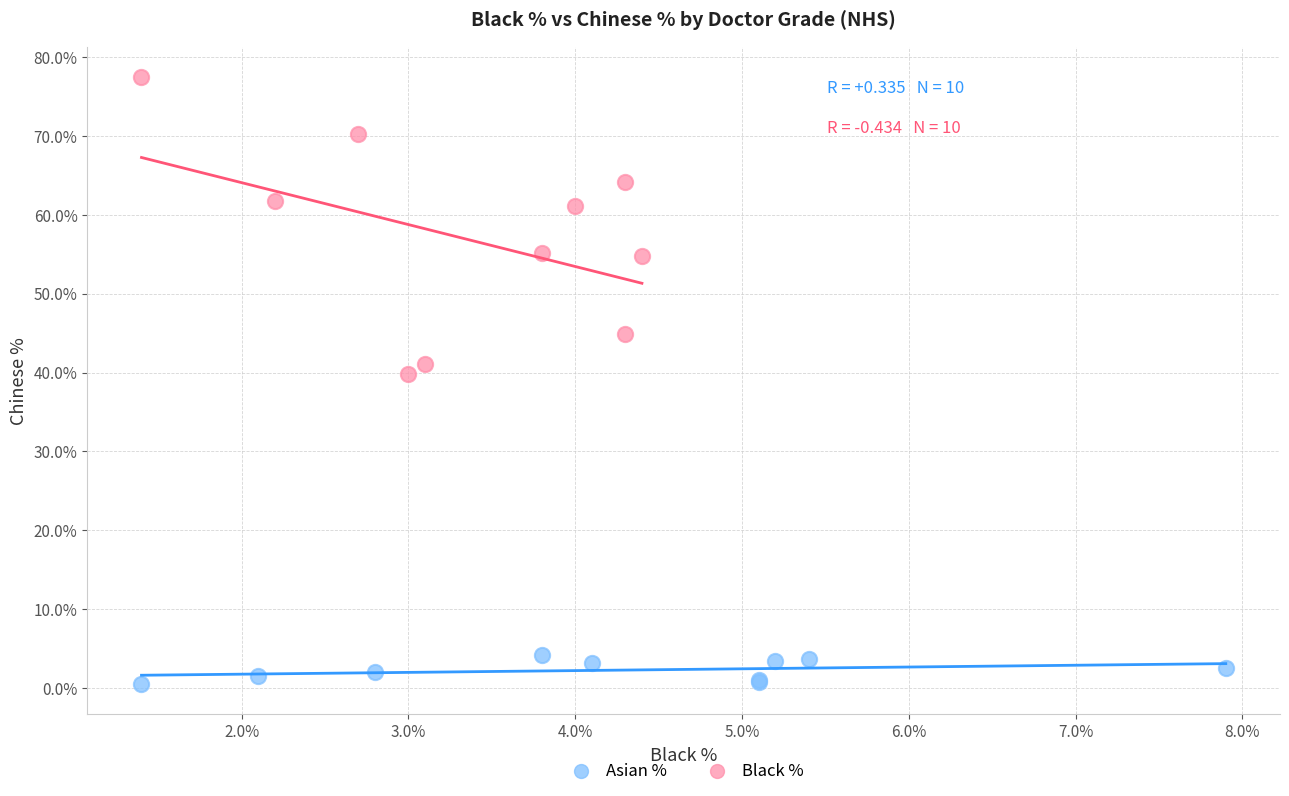

Which series has the largest Y range (max minus min)?

Black %